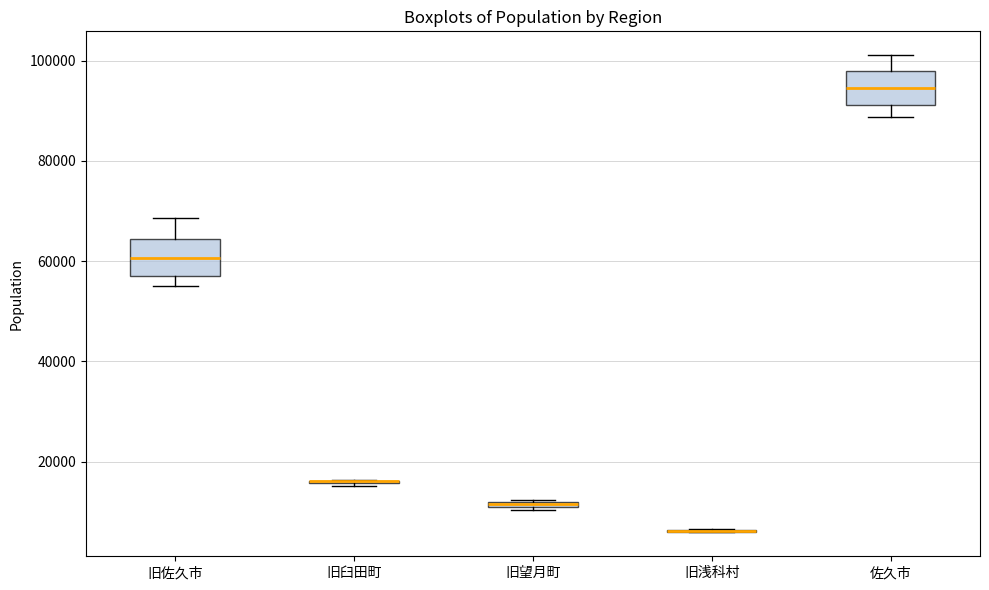

Where does the median line of the box for 佐久市 sit on the y-axis? The values are not printed on the chart, so give them approximately, as read against the axis.

94000